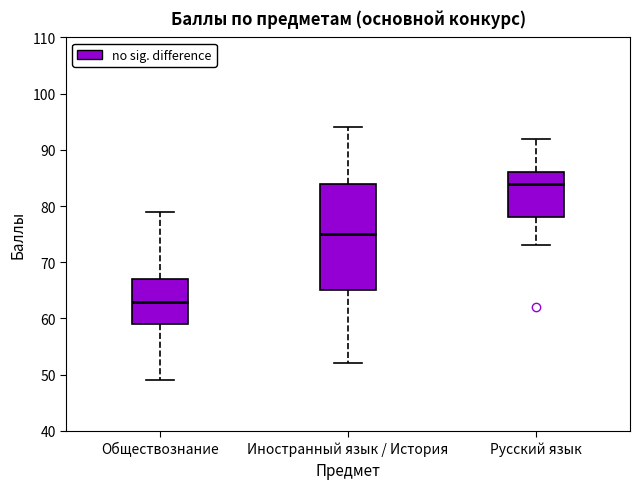

Where does the median line of the box for Иностранный язык / История sit on the y-axis? The values are not printed on the chart, so give them approximately, as read against the axis.

75